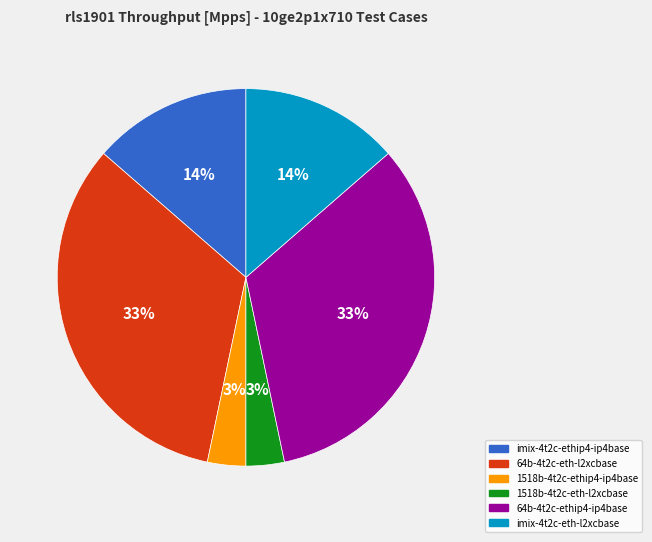

How many slices are in this pie chart?

6